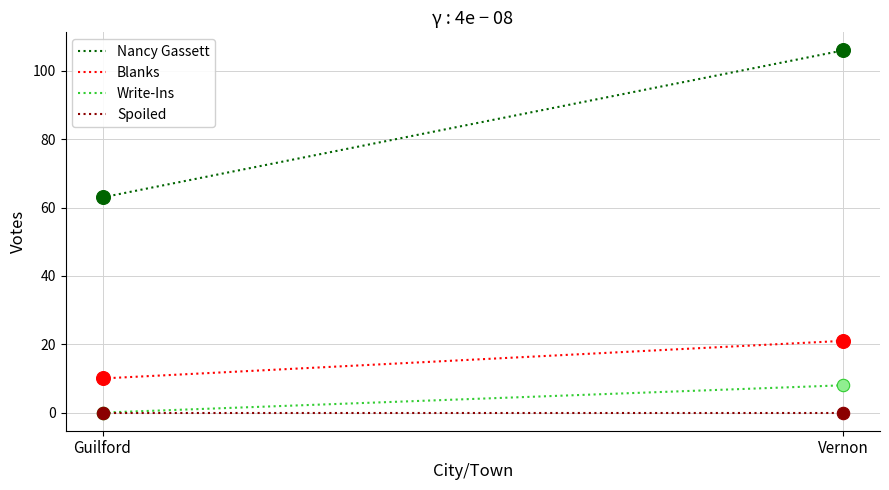

Which series contains the highest Y value?

Nancy Gassett